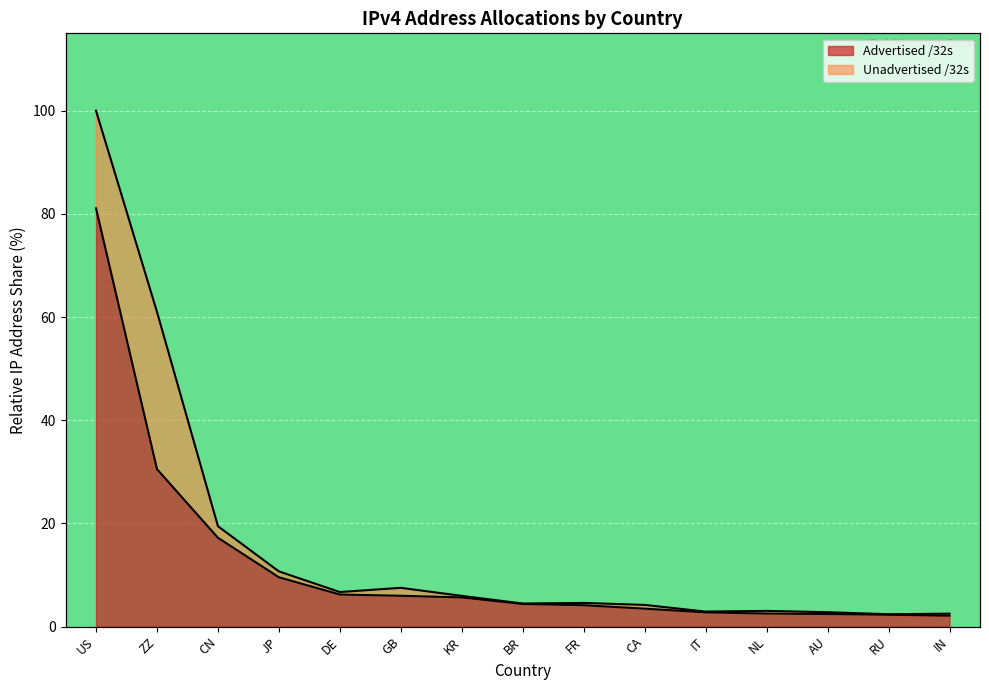

The chart shows a value of 8.4 at KR. True or false?

False